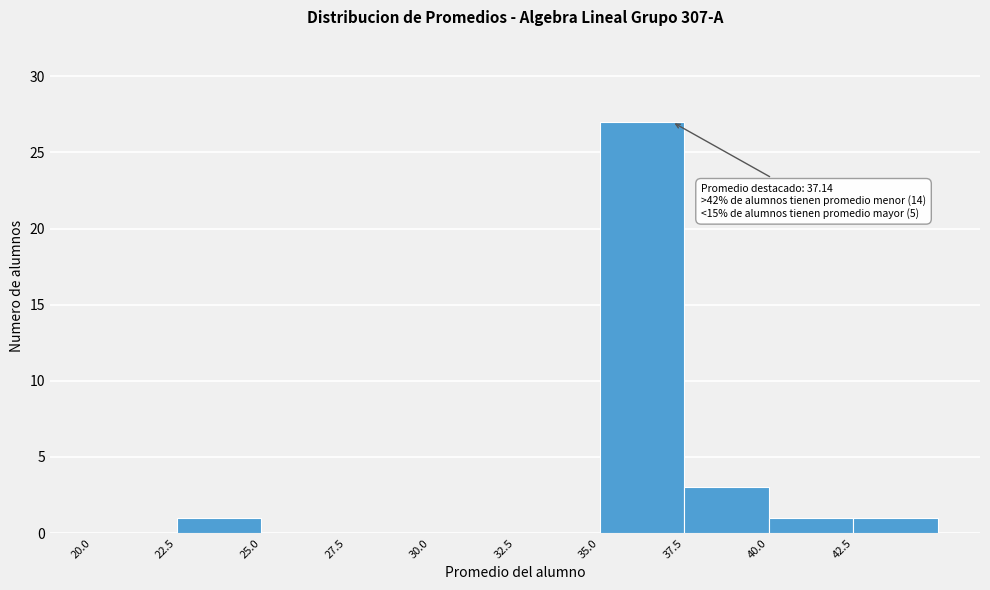

Over which range of the x-axis is the bar tallest?

35.0 to 37.5